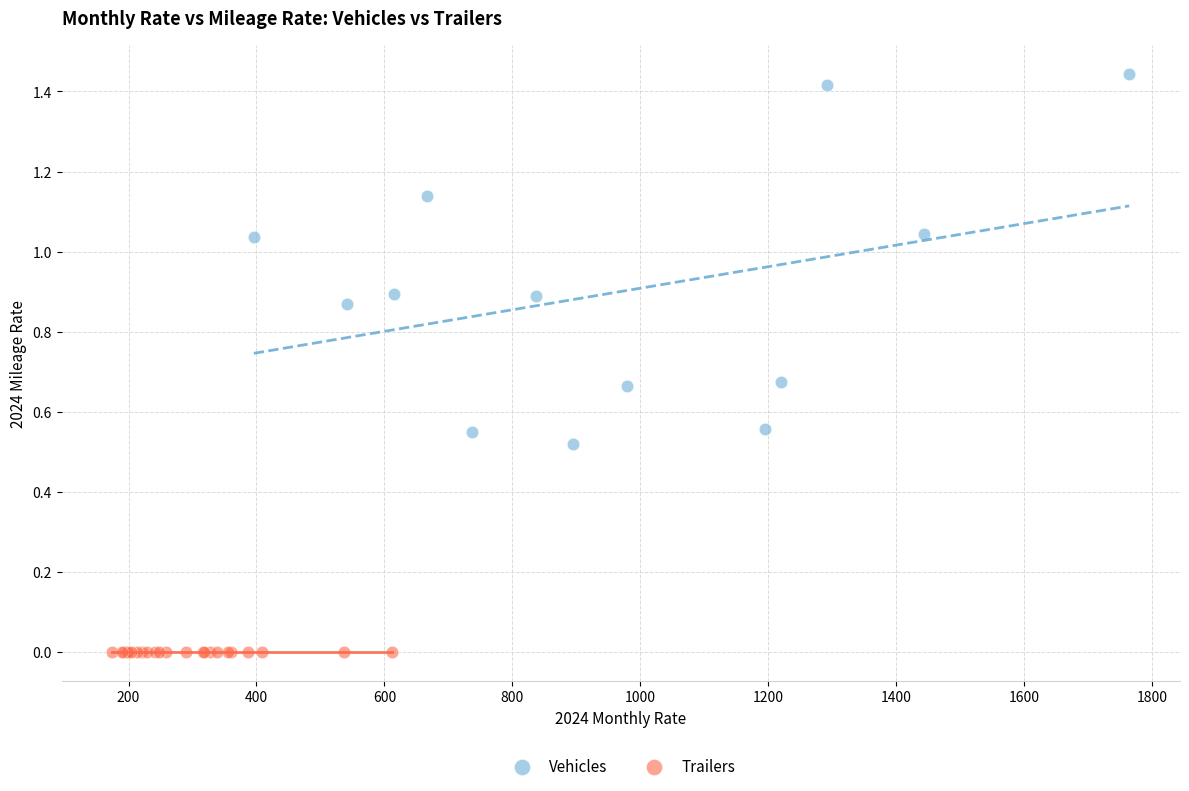

Which series contains the highest Y value?

Vehicles